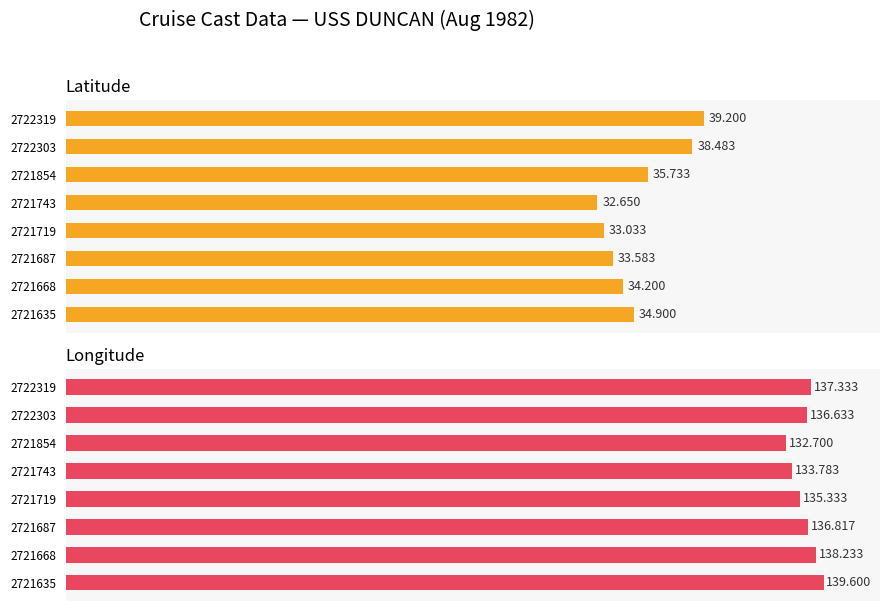

What are all the series names shown in the legend?

Latitude, Longitude